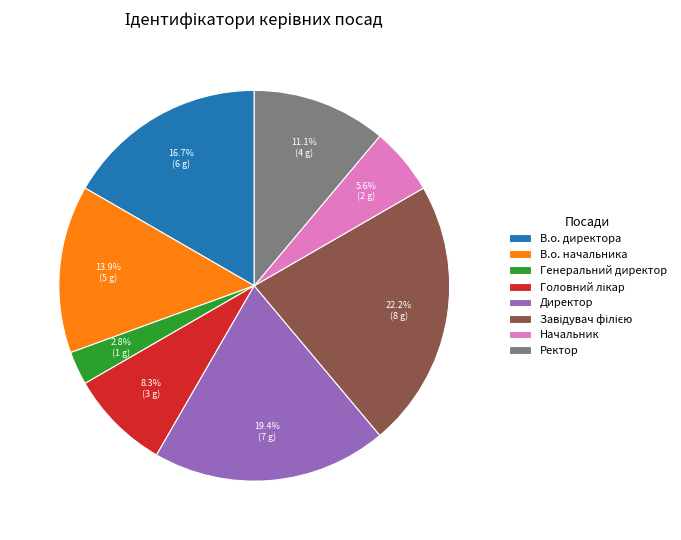

What is the ratio of the value at Начальник to the value at В.о. начальника?

0.4